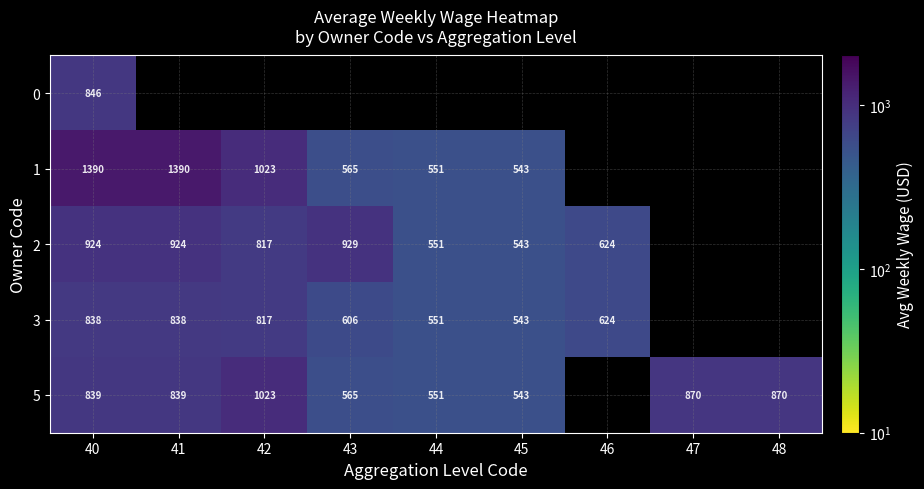

Is the value of 2 at 42 greater than the value of 3 at 43?

Yes